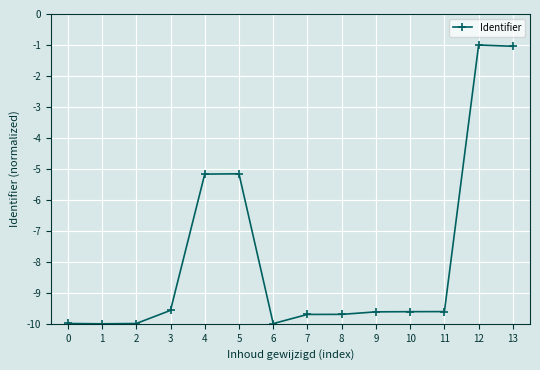

Reading left to right, what are all the values shown in this chart?

-10.0	-10.0	-10.0	-9.6	-5.2	-5.2	-10.0	-9.7	-9.7	-9.6	-9.6	-9.6	-1.0	-1.0